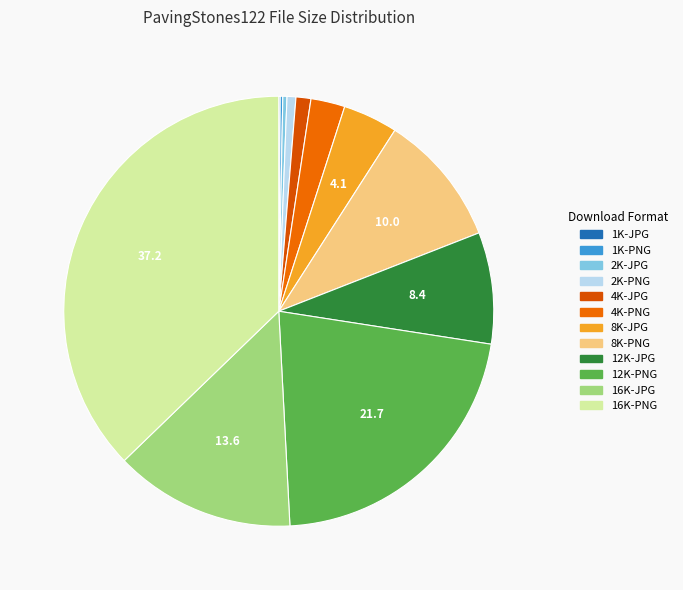

Which has a higher value, 12K-PNG or 2K-PNG?

12K-PNG